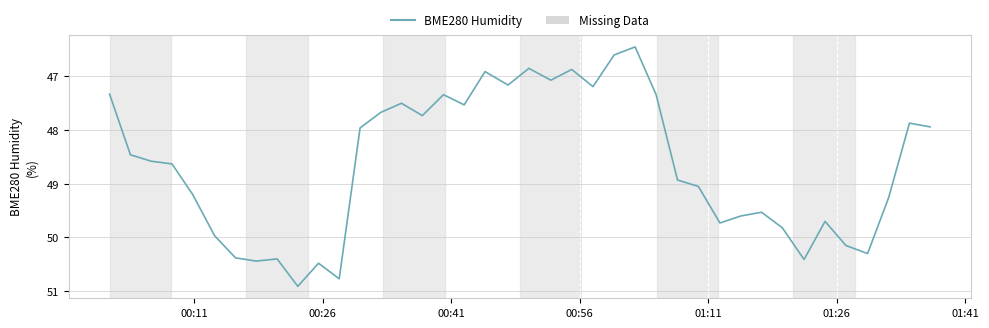

What is the average value?

48.7